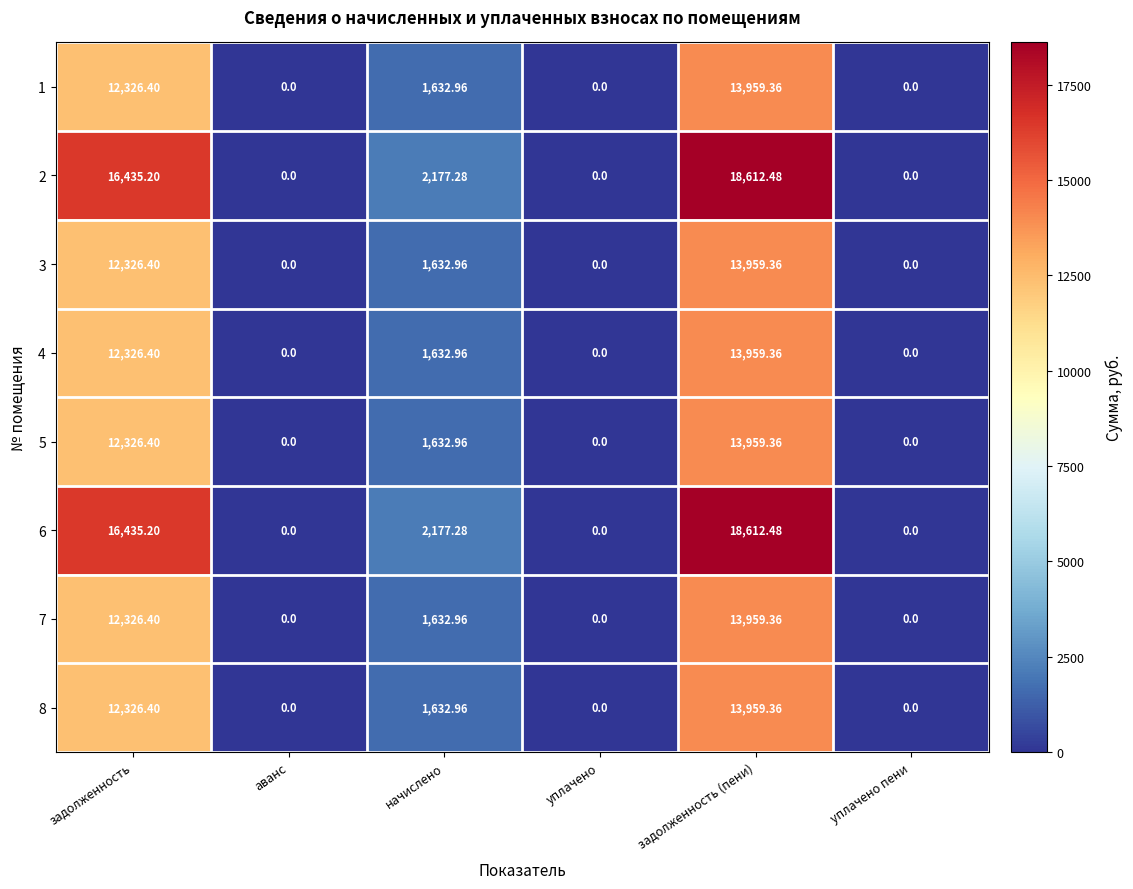

How many distinct data groups are displayed?

8